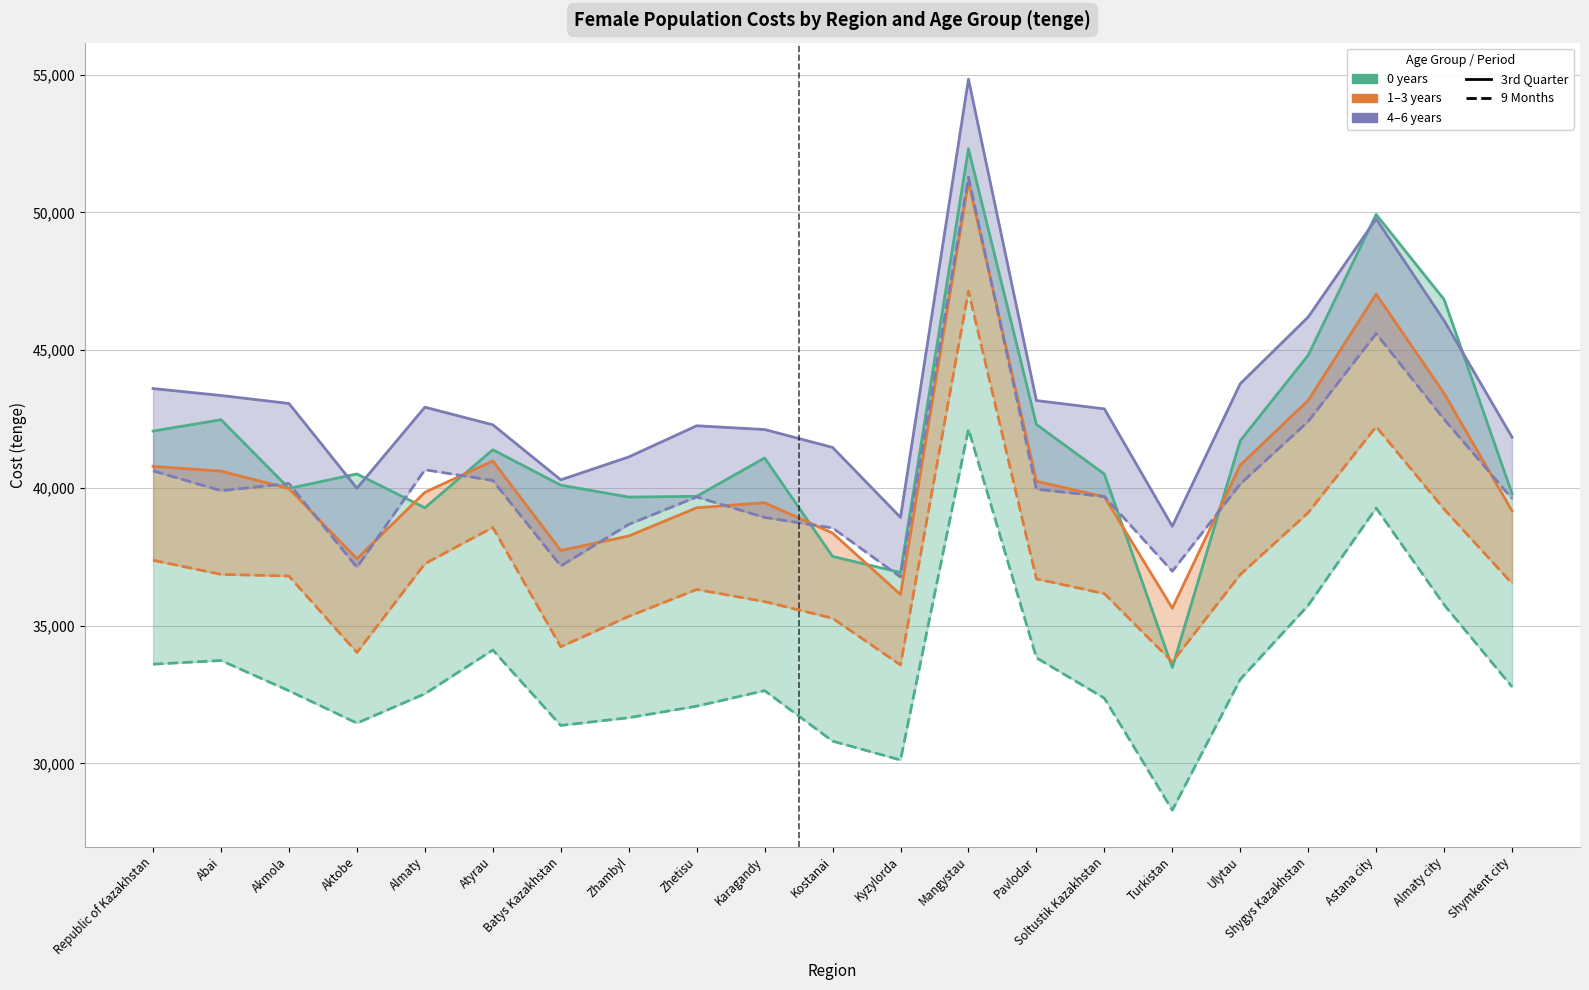

Between Turkistan and Almaty city, which series saw the biggest shift?

0 years (3rd Q)